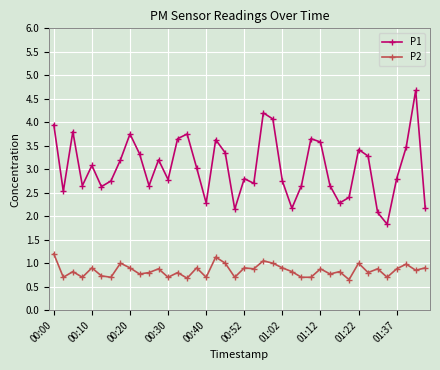

True or false: P2 has more than 0 interior local peaks.

True